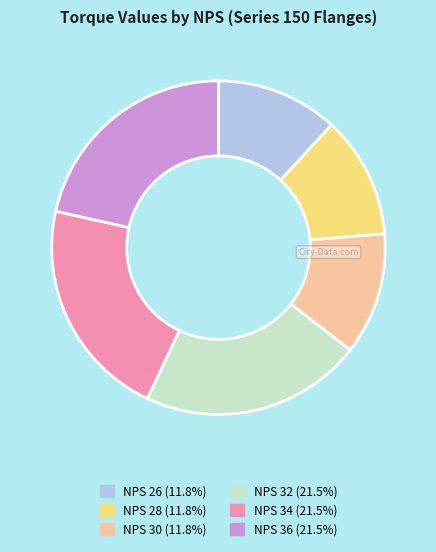

What is the ratio of the value at NPS 32 to the value at NPS 28?

1.8